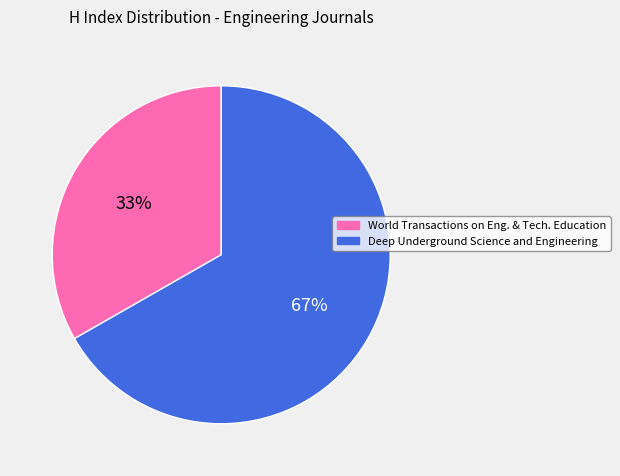

To the nearest percent, what is the average slice percentage?

50%